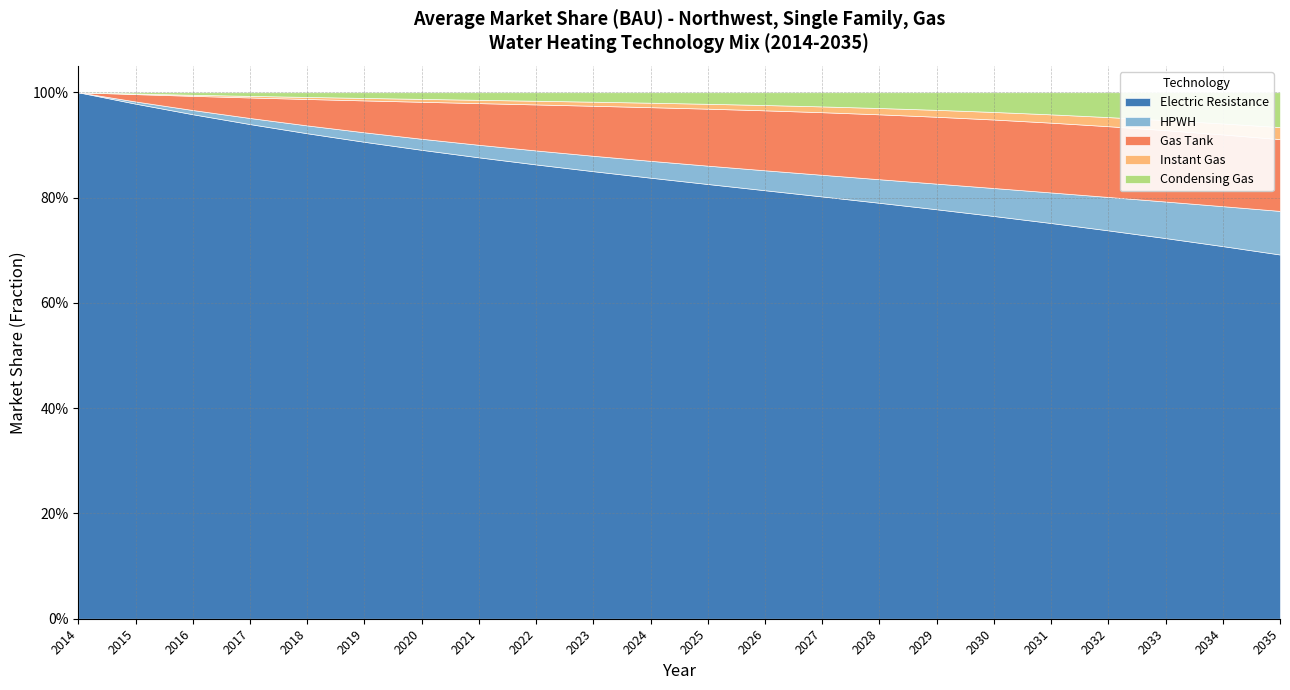

At which category does the chart reach its peak across all series?

2014